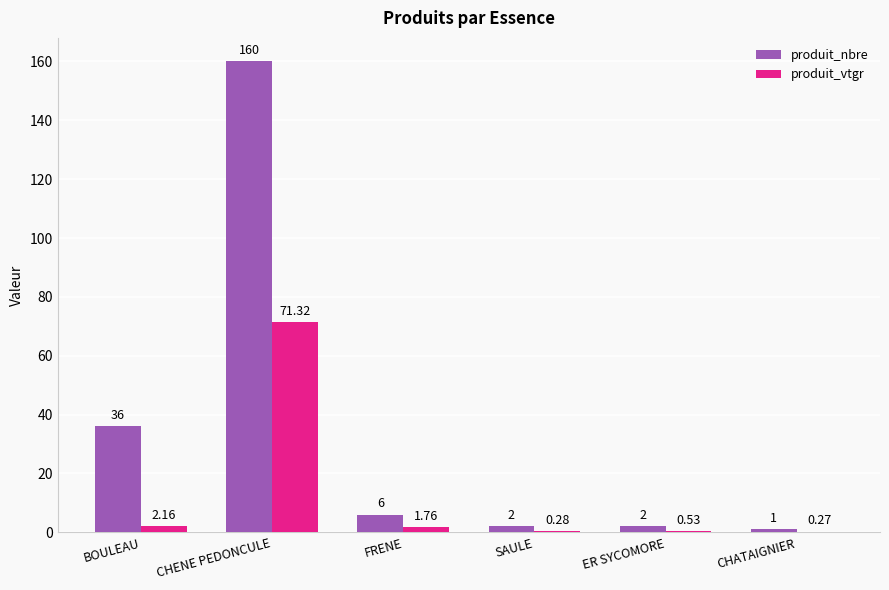

What is the sum of the produit_nbre values at SAULE and ER SYCOMORE?

4.0